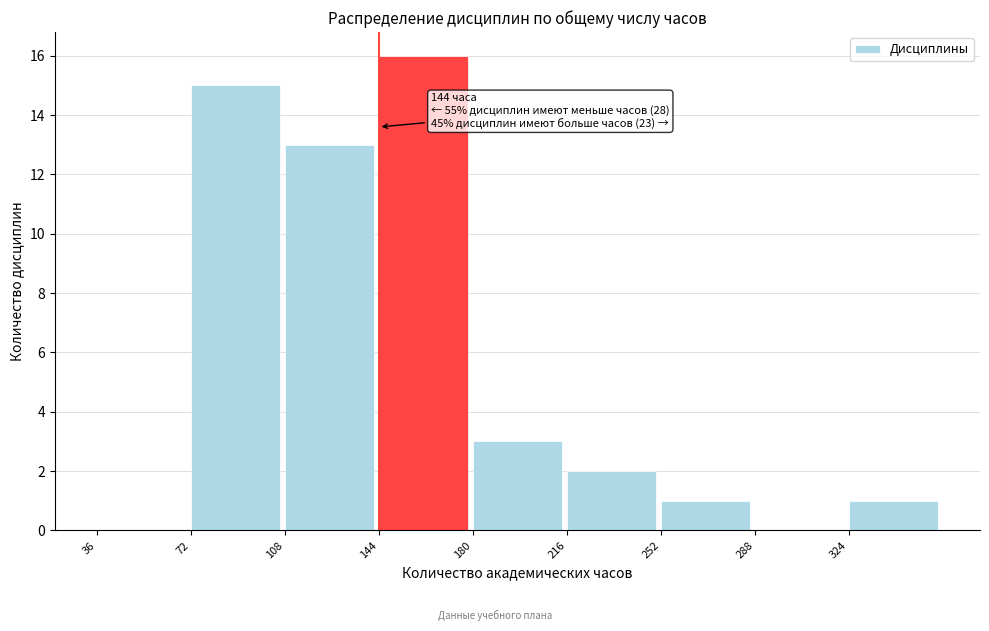

Over which range of the x-axis is the bar tallest?

144 to 180